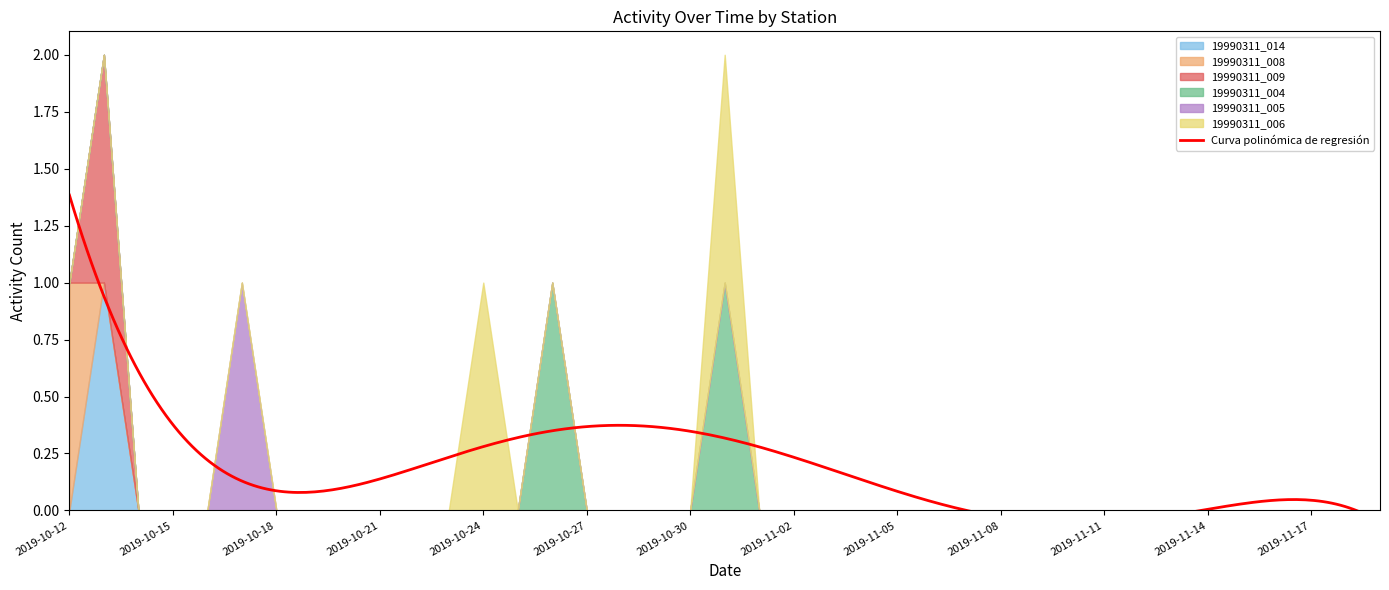

Reading left to right, list all the values displayed in this chart.

19990311_014: 2019-10-12=0	2019-10-13=1	2019-10-14=0	2019-10-15=0	2019-10-16=0	2019-10-17=0	2019-10-18=0	2019-10-19=0	2019-10-20=0	2019-10-21=0	2019-10-22=0	2019-10-23=0	2019-10-24=0	2019-10-25=0	2019-10-26=0	2019-10-27=0	2019-10-28=0	2019-10-29=0	2019-10-30=0	2019-10-31=0	2019-11-01=0	2019-11-02=0	2019-11-03=0	2019-11-04=0	2019-11-05=0	2019-11-06=0	2019-11-07=0	2019-11-08=0	2019-11-09=0	2019-11-10=0	2019-11-11=0	2019-11-12=0	2019-11-13=0	2019-11-14=0	2019-11-15=0	2019-11-16=0	2019-11-17=0	2019-11-18=0	2019-11-19=0
19990311_008: 2019-10-12=1	2019-10-13=0	2019-10-14=0	2019-10-15=0	2019-10-16=0	2019-10-17=0	2019-10-18=0	2019-10-19=0	2019-10-20=0	2019-10-21=0	2019-10-22=0	2019-10-23=0	2019-10-24=0	2019-10-25=0	2019-10-26=0	2019-10-27=0	2019-10-28=0	2019-10-29=0	2019-10-30=0	2019-10-31=0	2019-11-01=0	2019-11-02=0	2019-11-03=0	2019-11-04=0	2019-11-05=0	2019-11-06=0	2019-11-07=0	2019-11-08=0	2019-11-09=0	2019-11-10=0	2019-11-11=0	2019-11-12=0	2019-11-13=0	2019-11-14=0	2019-11-15=0	2019-11-16=0	2019-11-17=0	2019-11-18=0	2019-11-19=0
19990311_009: 2019-10-12=0	2019-10-13=1	2019-10-14=0	2019-10-15=0	2019-10-16=0	2019-10-17=0	2019-10-18=0	2019-10-19=0	2019-10-20=0	2019-10-21=0	2019-10-22=0	2019-10-23=0	2019-10-24=0	2019-10-25=0	2019-10-26=0	2019-10-27=0	2019-10-28=0	2019-10-29=0	2019-10-30=0	2019-10-31=0	2019-11-01=0	2019-11-02=0	2019-11-03=0	2019-11-04=0	2019-11-05=0	2019-11-06=0	2019-11-07=0	2019-11-08=0	2019-11-09=0	2019-11-10=0	2019-11-11=0	2019-11-12=0	2019-11-13=0	2019-11-14=0	2019-11-15=0	2019-11-16=0	2019-11-17=0	2019-11-18=0	2019-11-19=0
19990311_004: 2019-10-12=0	2019-10-13=0	2019-10-14=0	2019-10-15=0	2019-10-16=0	2019-10-17=0	2019-10-18=0	2019-10-19=0	2019-10-20=0	2019-10-21=0	2019-10-22=0	2019-10-23=0	2019-10-24=0	2019-10-25=0	2019-10-26=1	2019-10-27=0	2019-10-28=0	2019-10-29=0	2019-10-30=0	2019-10-31=1	2019-11-01=0	2019-11-02=0	2019-11-03=0	2019-11-04=0	2019-11-05=0	2019-11-06=0	2019-11-07=0	2019-11-08=0	2019-11-09=0	2019-11-10=0	2019-11-11=0	2019-11-12=0	2019-11-13=0	2019-11-14=0	2019-11-15=0	2019-11-16=0	2019-11-17=0	2019-11-18=0	2019-11-19=0
19990311_005: 2019-10-12=0	2019-10-13=0	2019-10-14=0	2019-10-15=0	2019-10-16=0	2019-10-17=1	2019-10-18=0	2019-10-19=0	2019-10-20=0	2019-10-21=0	2019-10-22=0	2019-10-23=0	2019-10-24=0	2019-10-25=0	2019-10-26=0	2019-10-27=0	2019-10-28=0	2019-10-29=0	2019-10-30=0	2019-10-31=0	2019-11-01=0	2019-11-02=0	2019-11-03=0	2019-11-04=0	2019-11-05=0	2019-11-06=0	2019-11-07=0	2019-11-08=0	2019-11-09=0	2019-11-10=0	2019-11-11=0	2019-11-12=0	2019-11-13=0	2019-11-14=0	2019-11-15=0	2019-11-16=0	2019-11-17=0	2019-11-18=0	2019-11-19=0
19990311_006: 2019-10-12=0	2019-10-13=0	2019-10-14=0	2019-10-15=0	2019-10-16=0	2019-10-17=0	2019-10-18=0	2019-10-19=0	2019-10-20=0	2019-10-21=0	2019-10-22=0	2019-10-23=0	2019-10-24=1	2019-10-25=0	2019-10-26=0	2019-10-27=0	2019-10-28=0	2019-10-29=0	2019-10-30=0	2019-10-31=1	2019-11-01=0	2019-11-02=0	2019-11-03=0	2019-11-04=0	2019-11-05=0	2019-11-06=0	2019-11-07=0	2019-11-08=0	2019-11-09=0	2019-11-10=0	2019-11-11=0	2019-11-12=0	2019-11-13=0	2019-11-14=0	2019-11-15=0	2019-11-16=0	2019-11-17=0	2019-11-18=0	2019-11-19=0